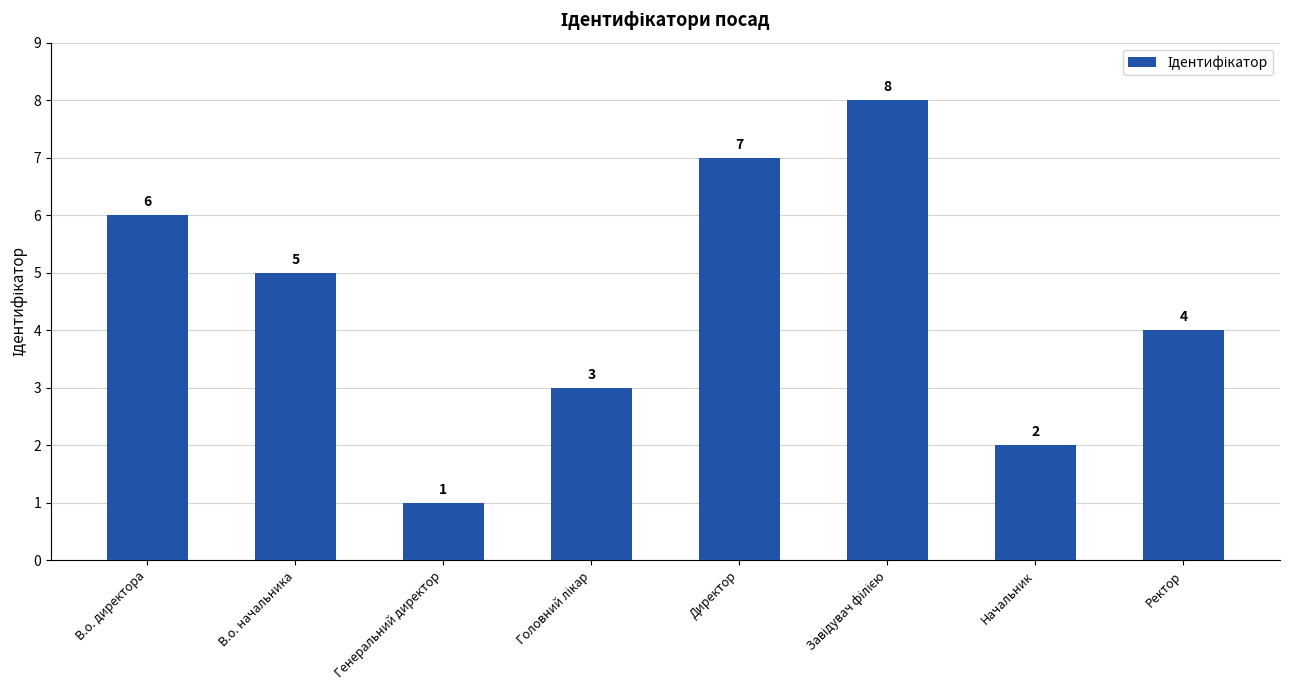

Reading right to left, list all the values displayed in this chart.

4	2	8	7	3	1	5	6